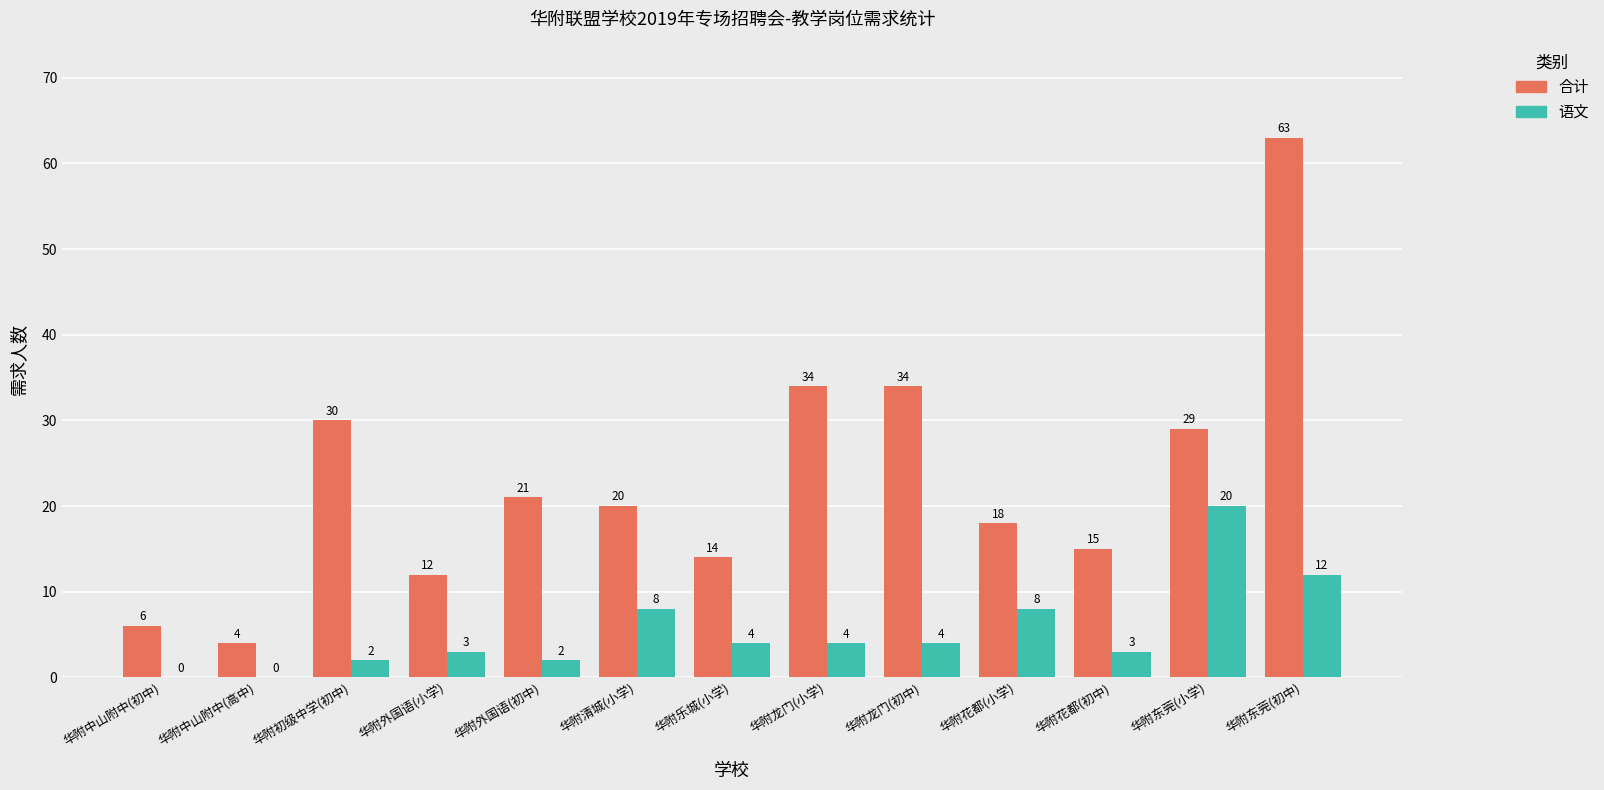

What is the highest value of the 合计 series?

63